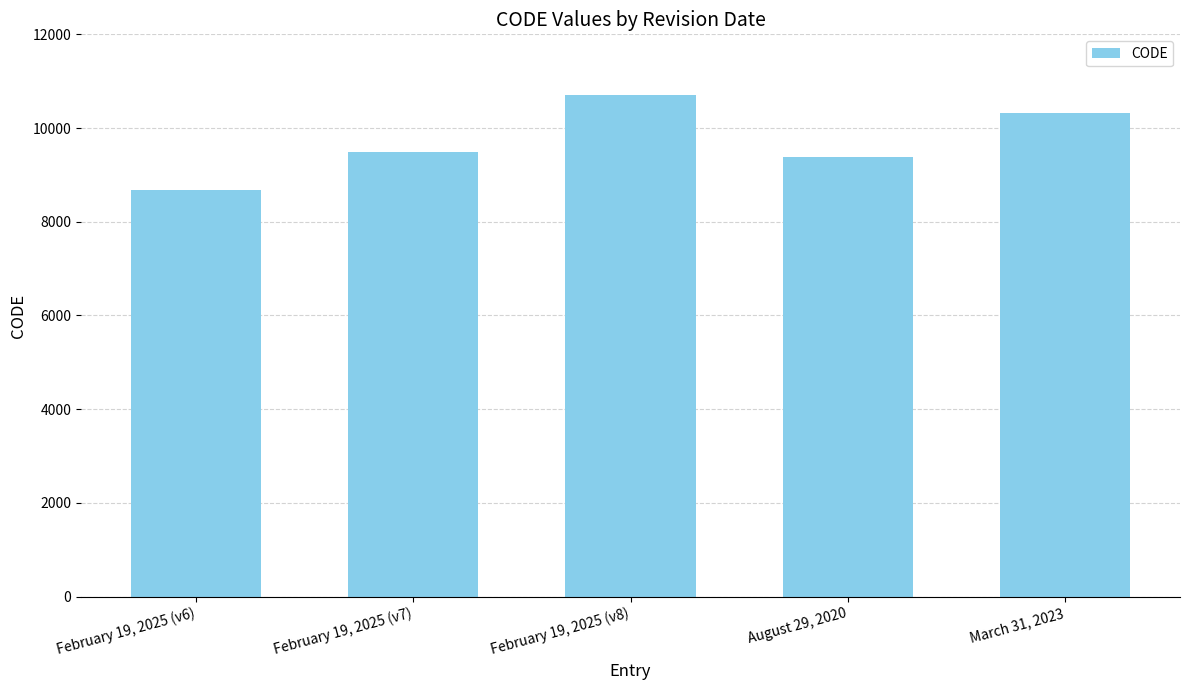

List the labels in order of value, smallest first.

February 19, 2025 (v6), August 29, 2020, February 19, 2025 (v7), March 31, 2023, February 19, 2025 (v8)